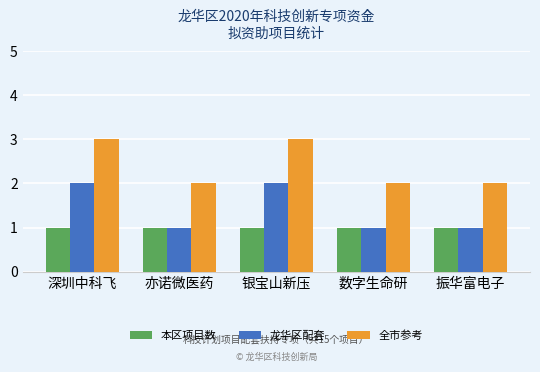

What is the value of the 龙华区配套 bar at the 5th from the left?

1